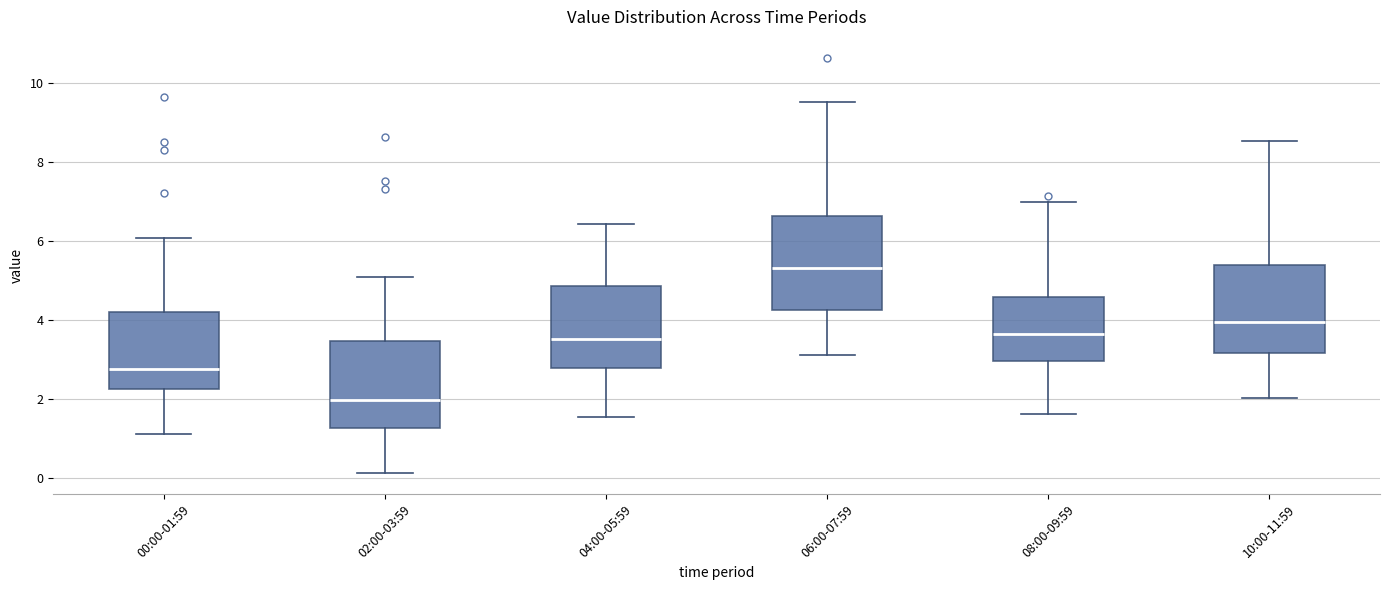

Which box has the lowest median line?

02:00-03:59